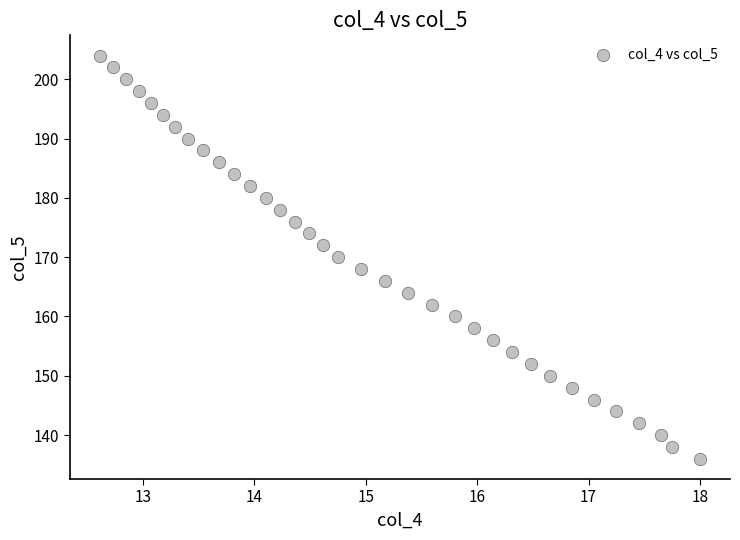

What is the range of Y values (max minus min)?

68